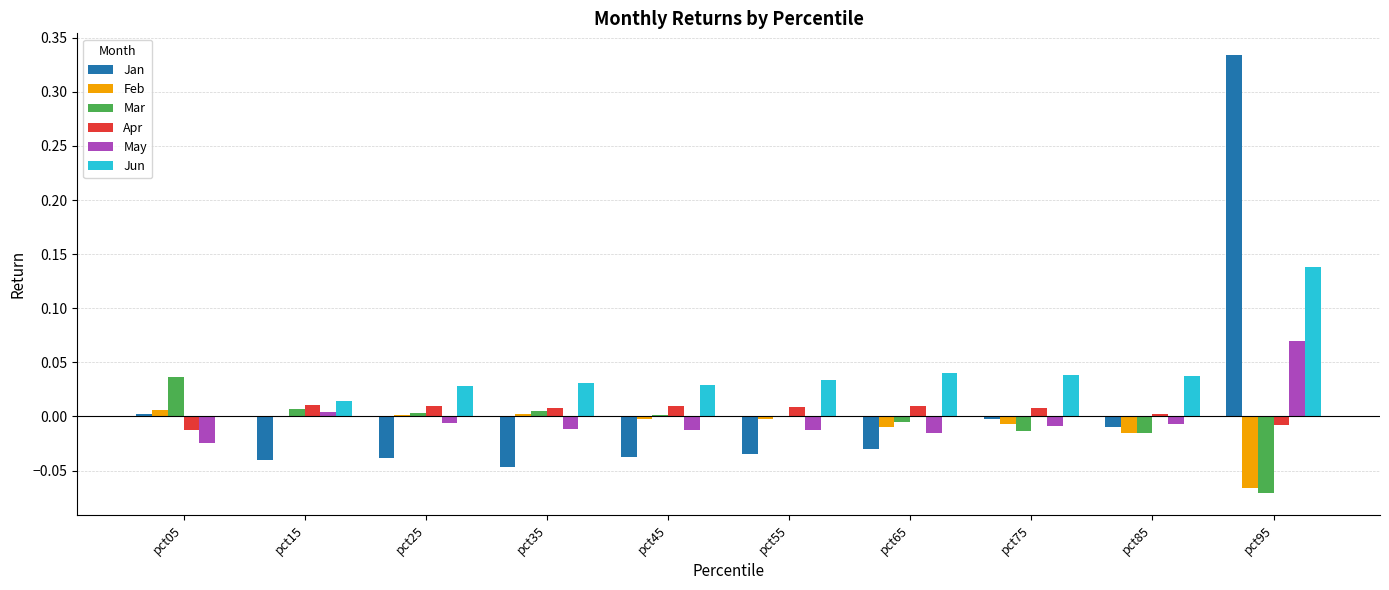

What are all the series names shown in the legend?

Jan, Feb, Mar, Apr, May, Jun